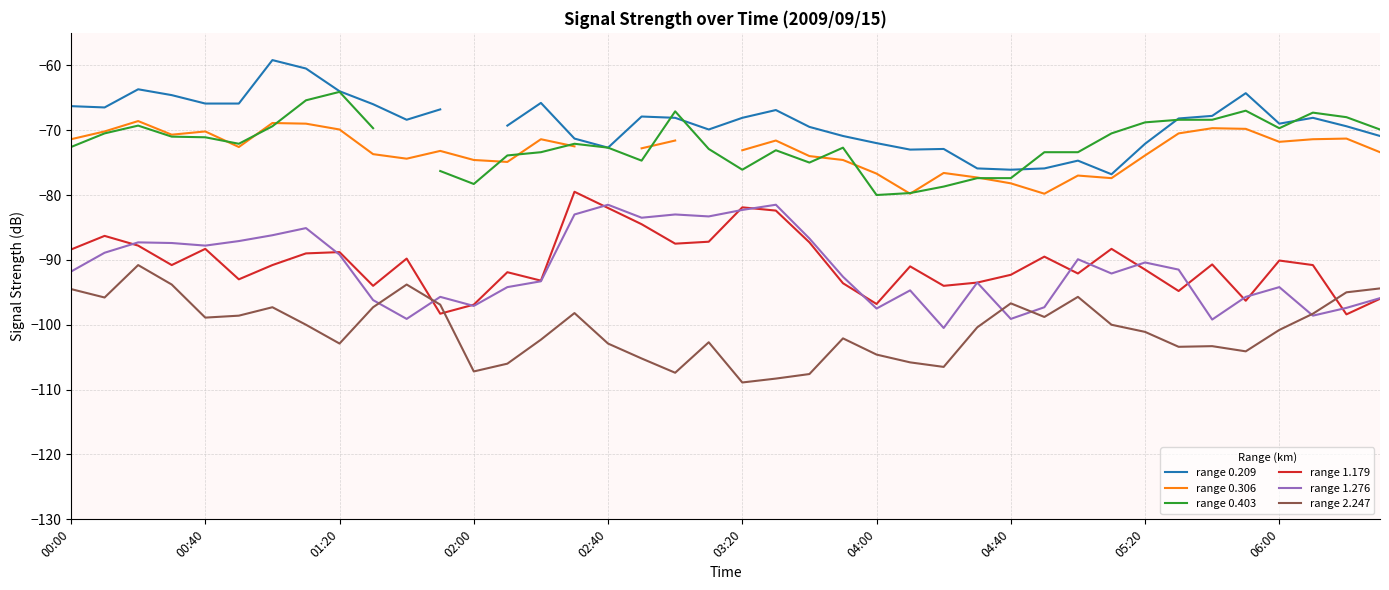

The range 0.403 series shows -129.4 at 15. True or false?

False